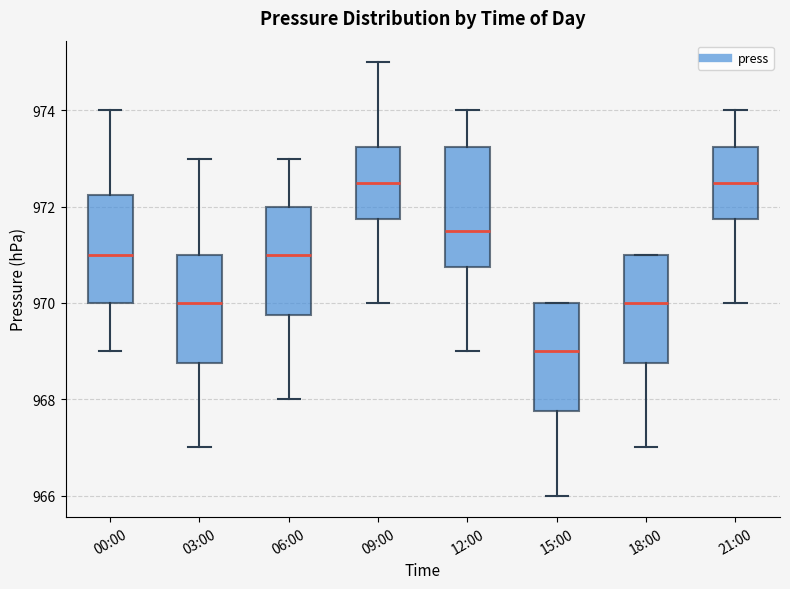

Where is the upper edge of the box for 15:00 on the y-axis? The values are not printed on the chart, so give them approximately, as read against the axis.

970.0